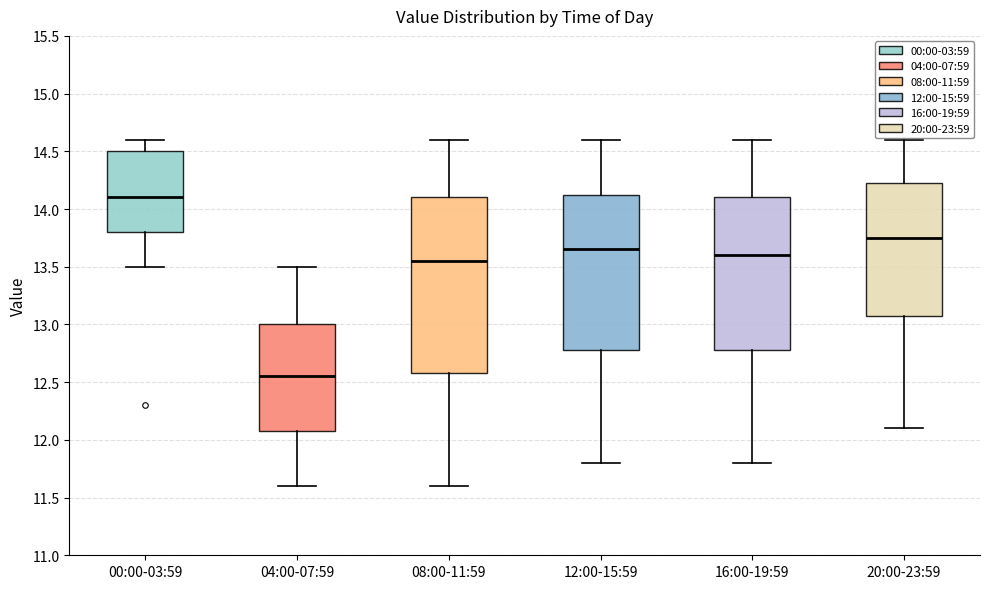

Which box is the tallest, from its lower edge to its upper edge?

08:00-11:59